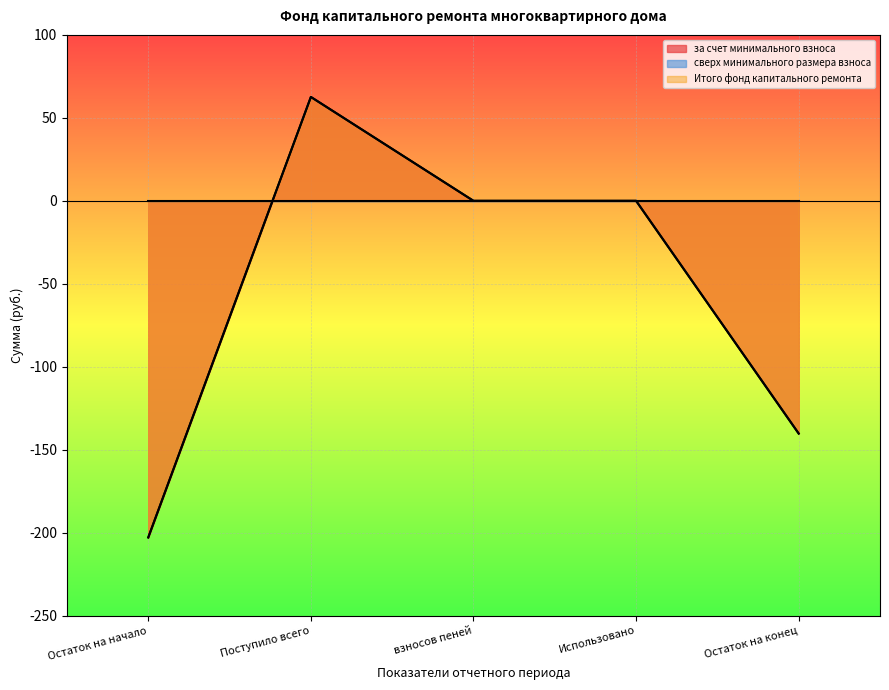

At which label is за счет минимального взноса closest to -70?

взносов пеней